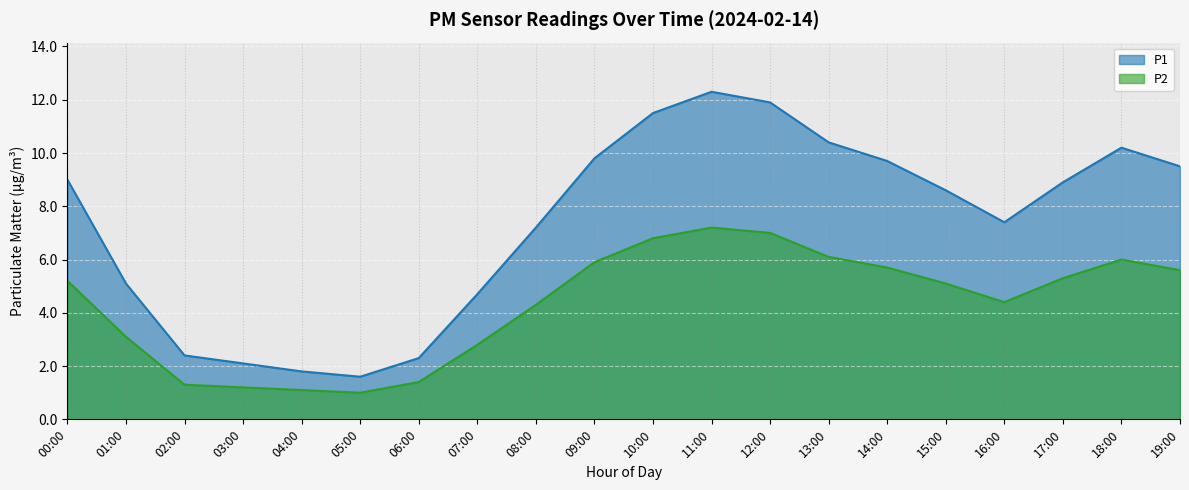

What is the total value across all series at 12:00?

18.9